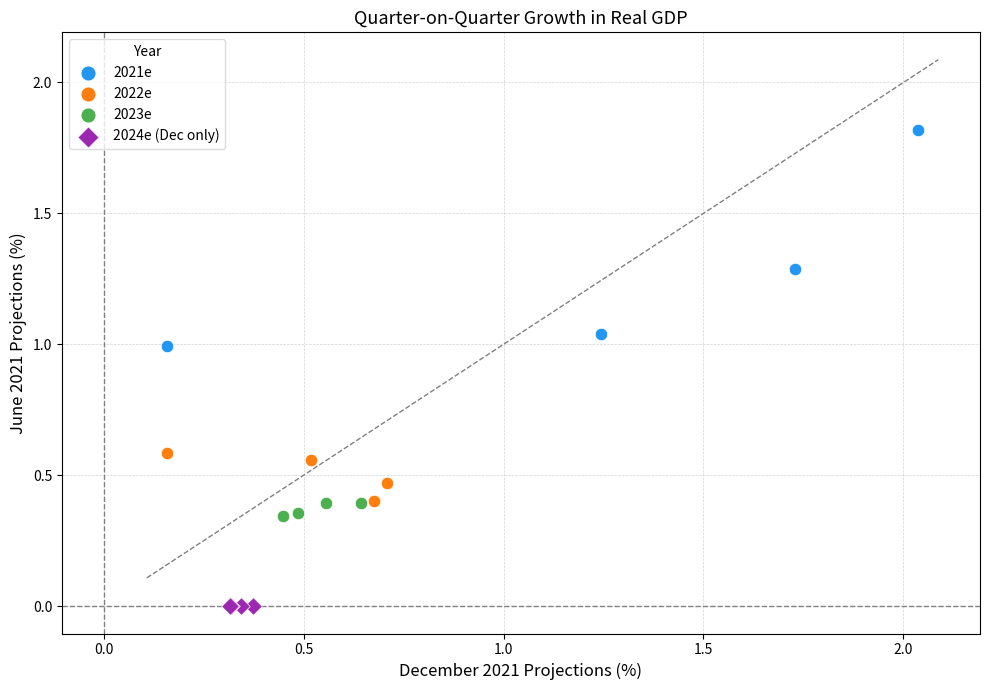

Which series contains the highest Y value?

2021e